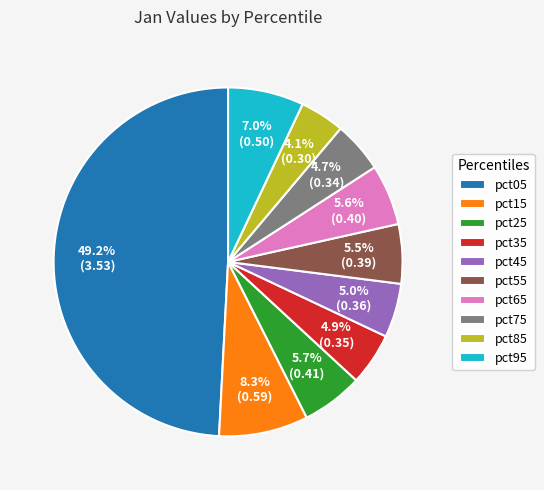

Do pct75 and pct65 together represent more than half of the pie?

No